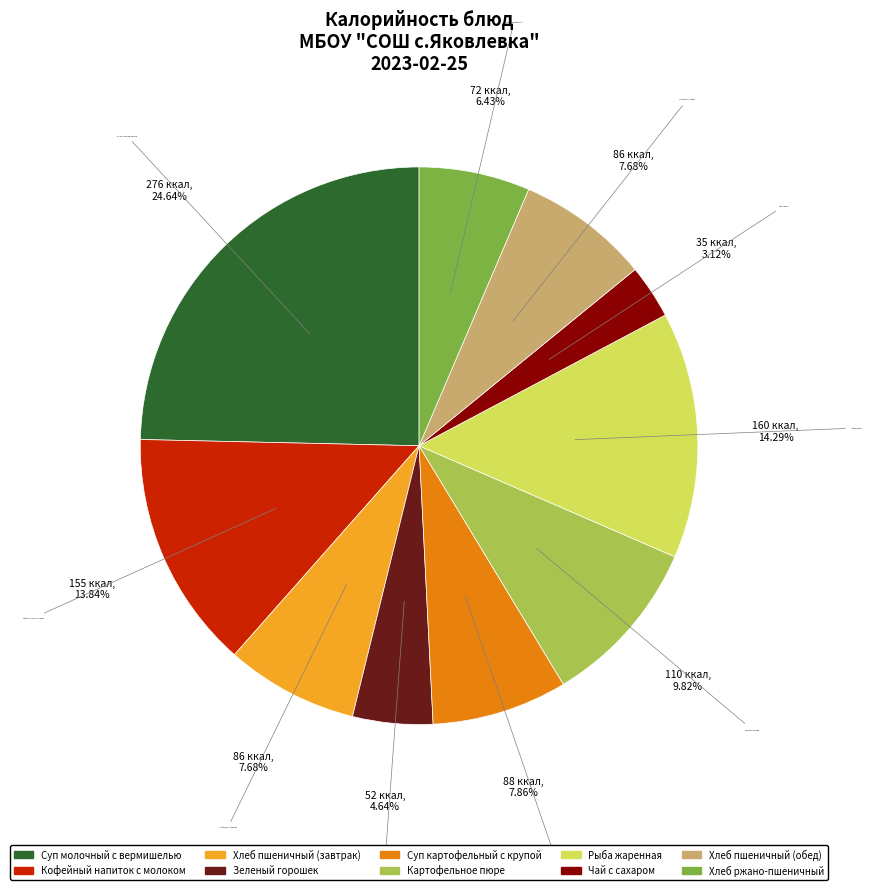

To the nearest percent, what is the average slice percentage?

10%